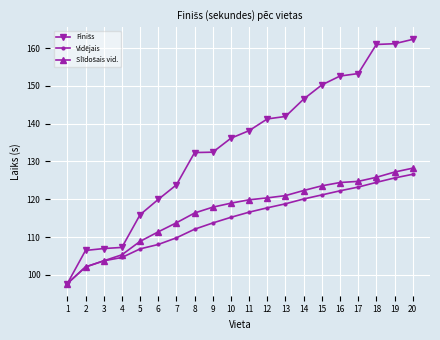

True or false: Vidējais has a value of 124.5 at 18.

True